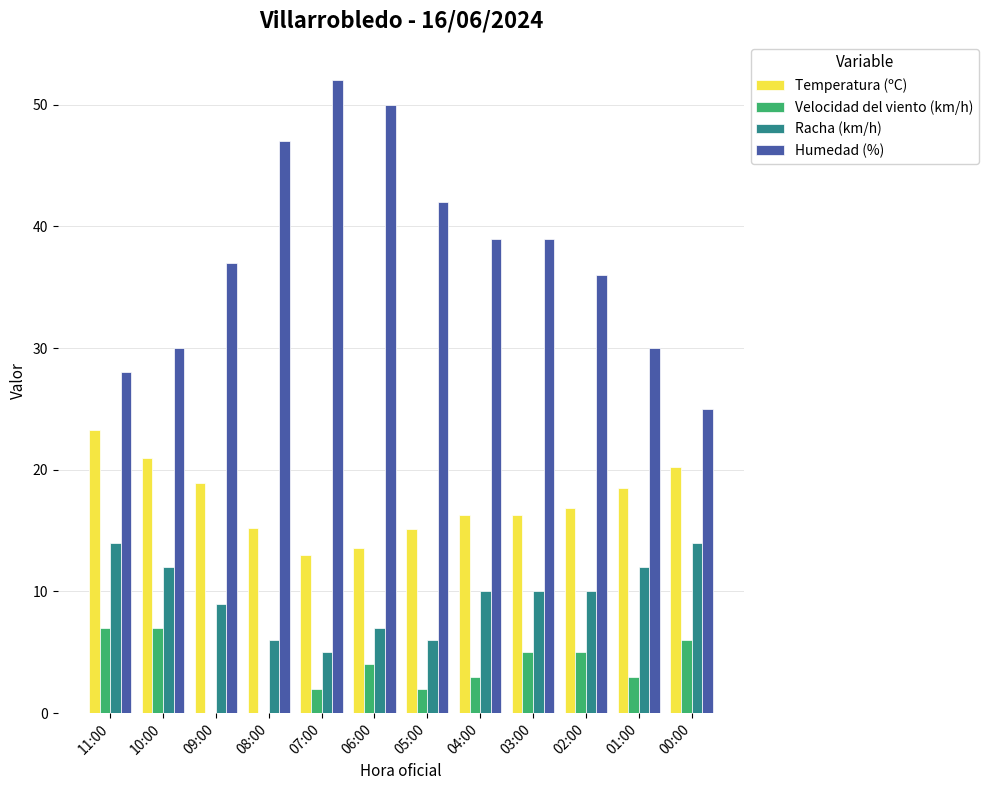

The value of Temperatura (ºC) at 04:00 is 16.3. True or false?

True